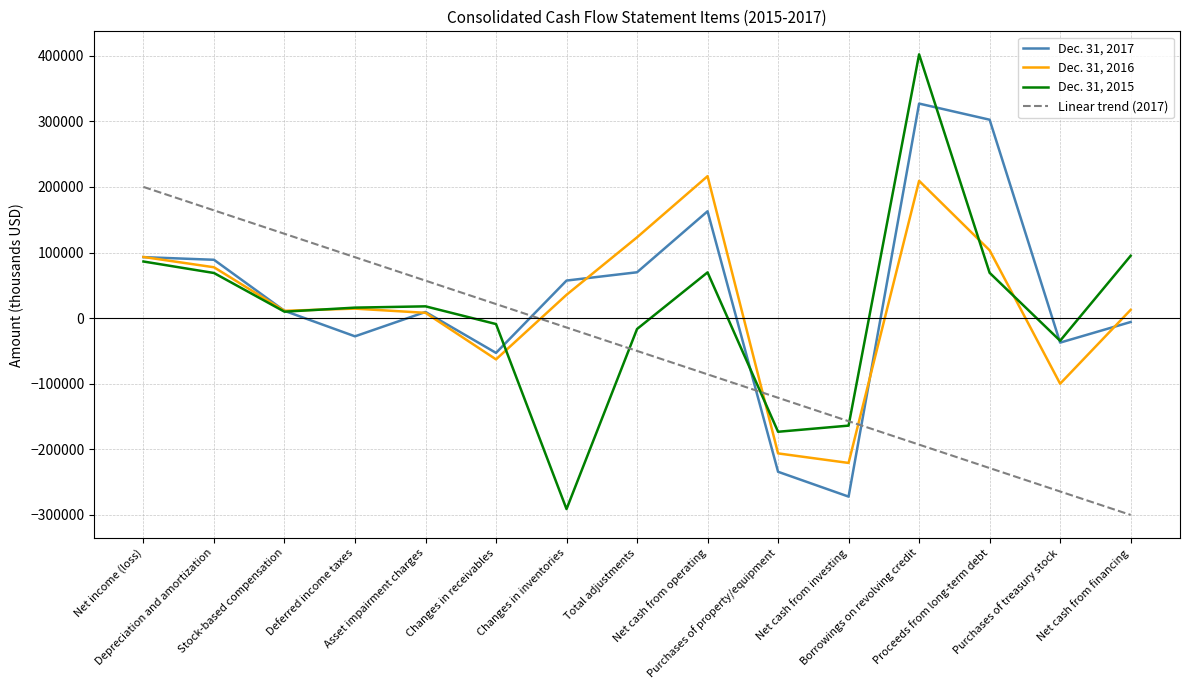

Reading left to right, transcribe all the data shown in this chart.

Dec. 31, 2017: Net income (loss)=92983	Depreciation and amortization=88938	Stock-based compensation=11119	Deferred income taxes=-27760	Asset impairment charges=9394	Changes in receivables=-52989	Changes in inventories=57250	Total adjustments=69900	Net cash from operating=162883	Purchases of property/equipment=-234245	Net cash from investing=-272109	Borrowings on revolving credit=327070	Proceeds from long-term debt=302483	Purchases of treasury stock=-37347	Net cash from financing=-5926
Dec. 31, 2016: Net income (loss)=93193	Depreciation and amortization=77532	Stock-based compensation=11165	Deferred income taxes=14465	Asset impairment charges=8063	Changes in receivables=-62894	Changes in inventories=35545	Total adjustments=123175	Net cash from operating=216368	Purchases of property/equipment=-206232	Net cash from investing=-220774	Borrowings on revolving credit=209287	Proceeds from long-term debt=103395	Purchases of treasury stock=-99971	Net cash from financing=12558
Dec. 31, 2015: Net income (loss)=86311	Depreciation and amortization=68793	Stock-based compensation=9814	Deferred income taxes=15996	Asset impairment charges=17955	Changes in receivables=-9048	Changes in inventories=-291100	Total adjustments=-16595	Net cash from operating=69716	Purchases of property/equipment=-173249	Net cash from investing=-163874	Borrowings on revolving credit=402093	Proceeds from long-term debt=69075	Purchases of treasury stock=-34483	Net cash from financing=95017